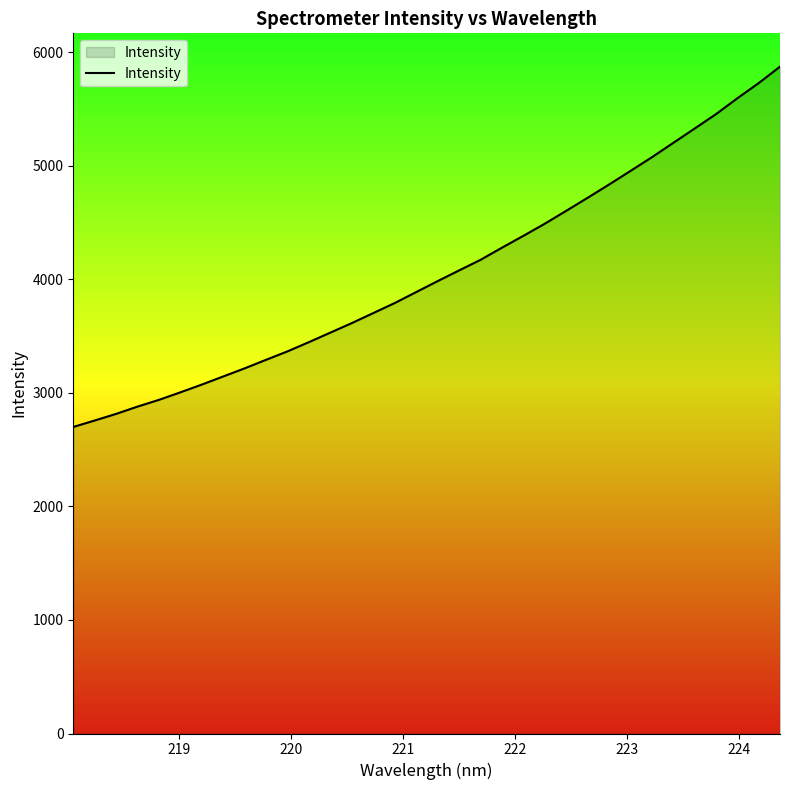

What is the difference between the maximum and minimum values?

3173.6